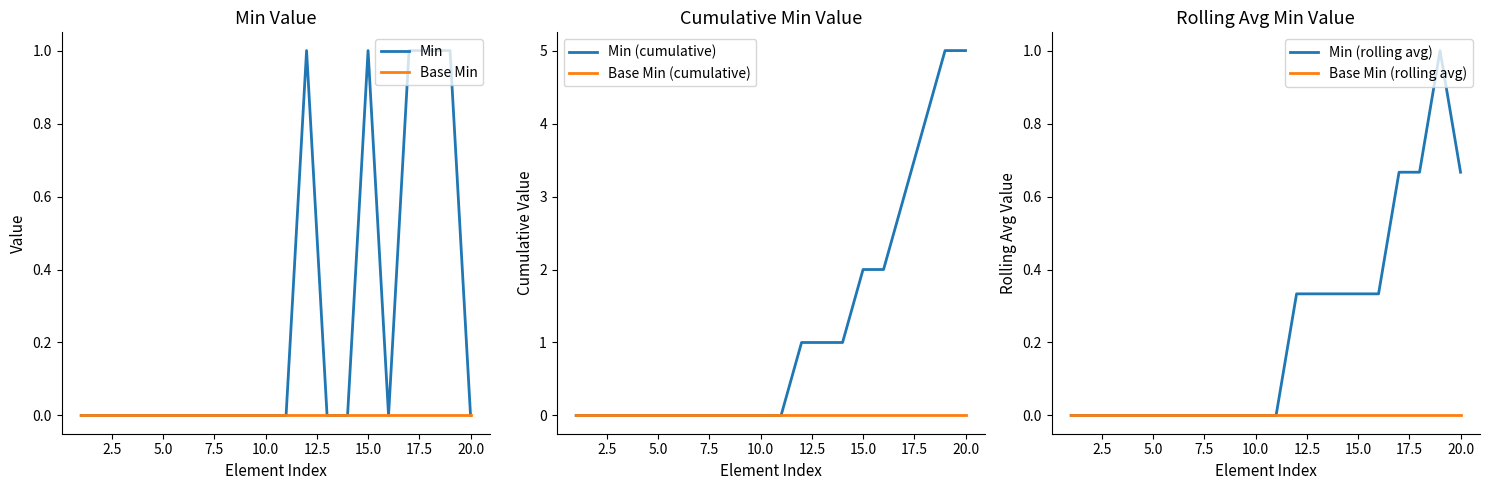

At how many categories does at least one series exceed 2?

4